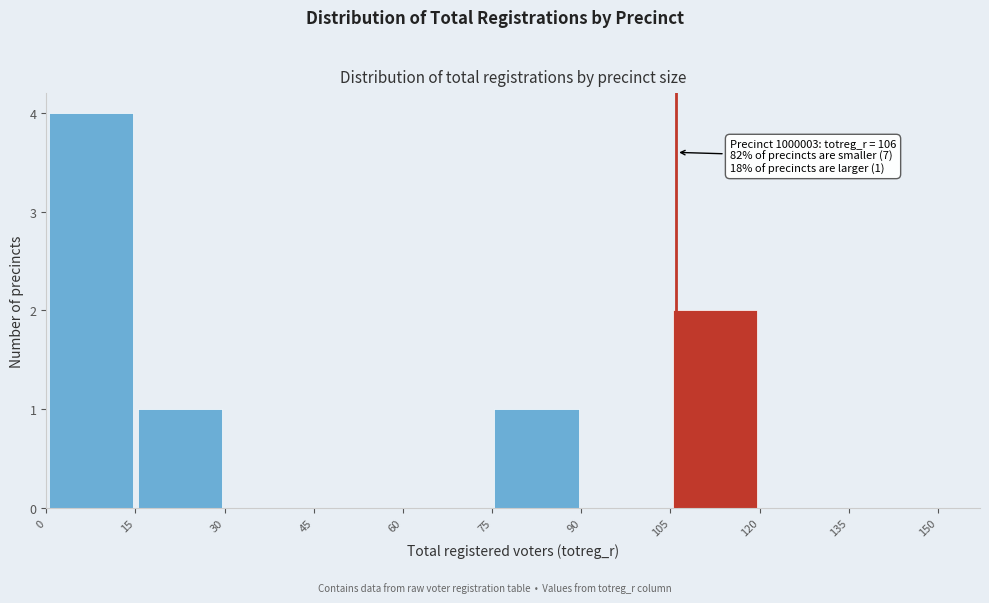

Which range on the x-axis has the tallest bar?

0 to 15